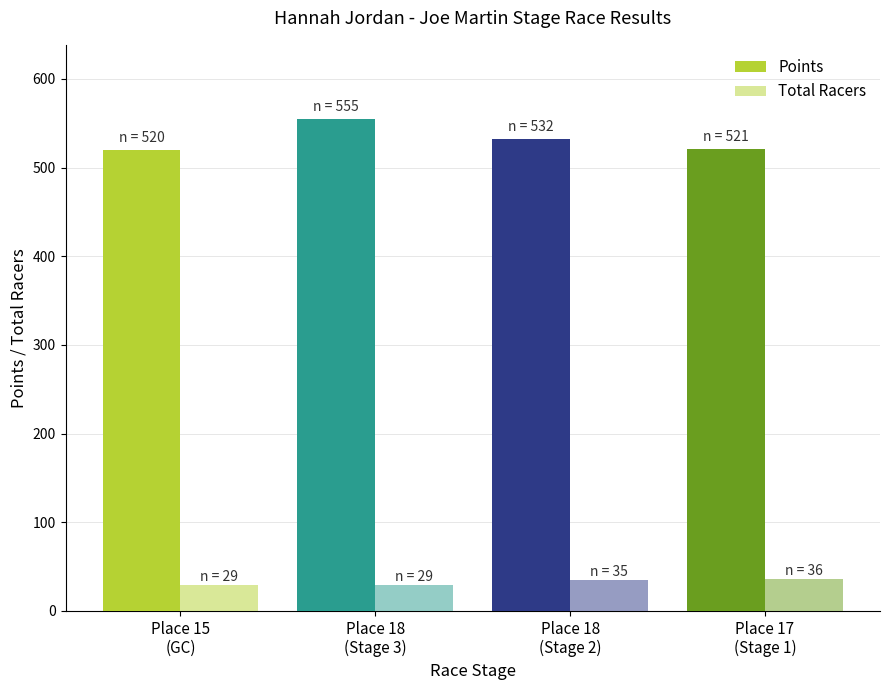

How many bars are there in total?

8